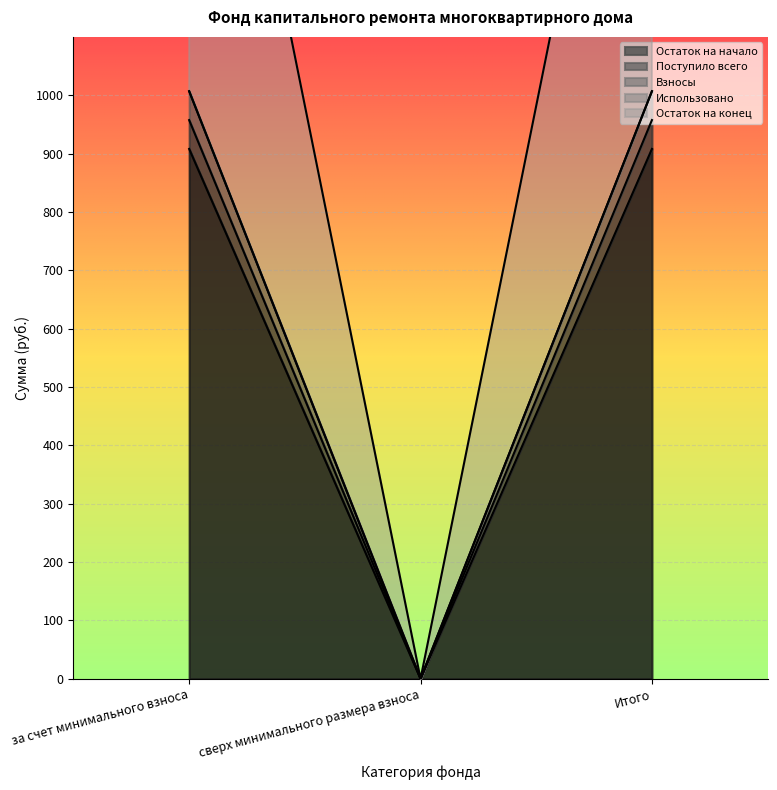

What is the average value of the Взносы series?

671.3